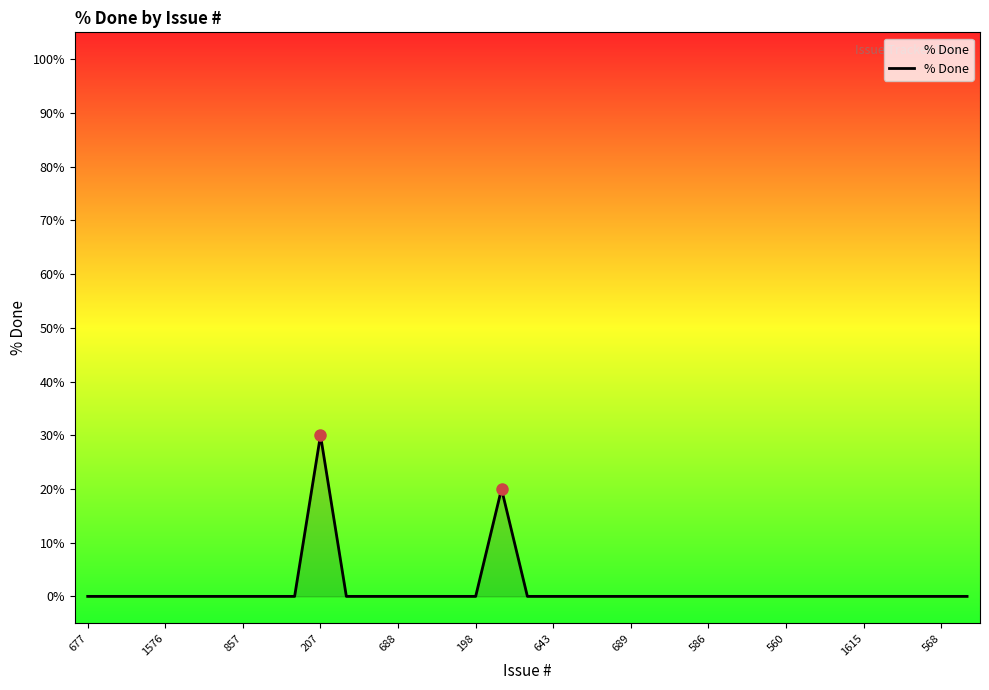

What is the greatest value displayed?

30